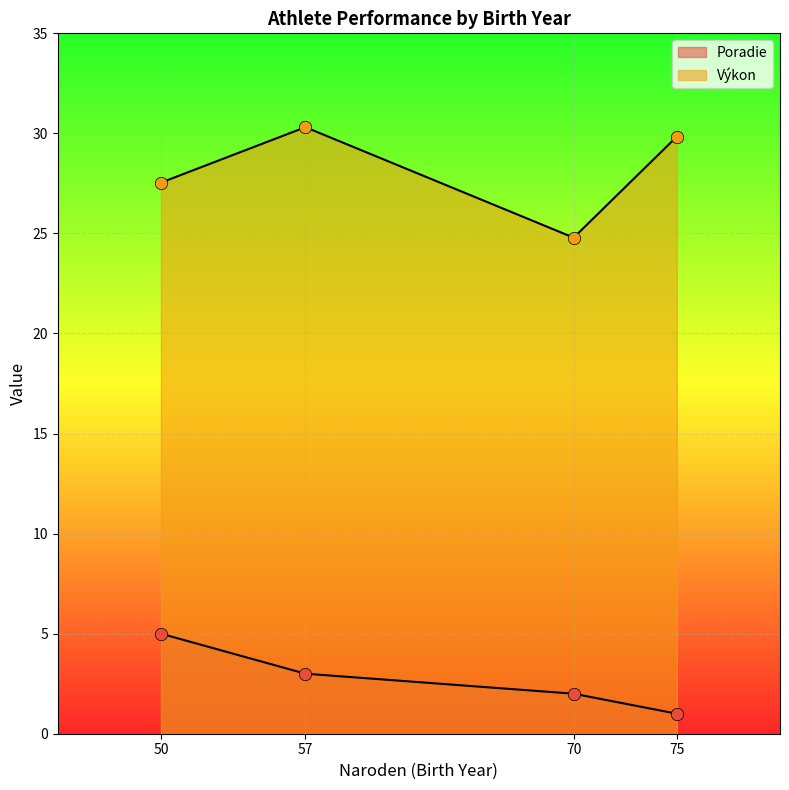

Which series has the largest total across all categories?

Výkon